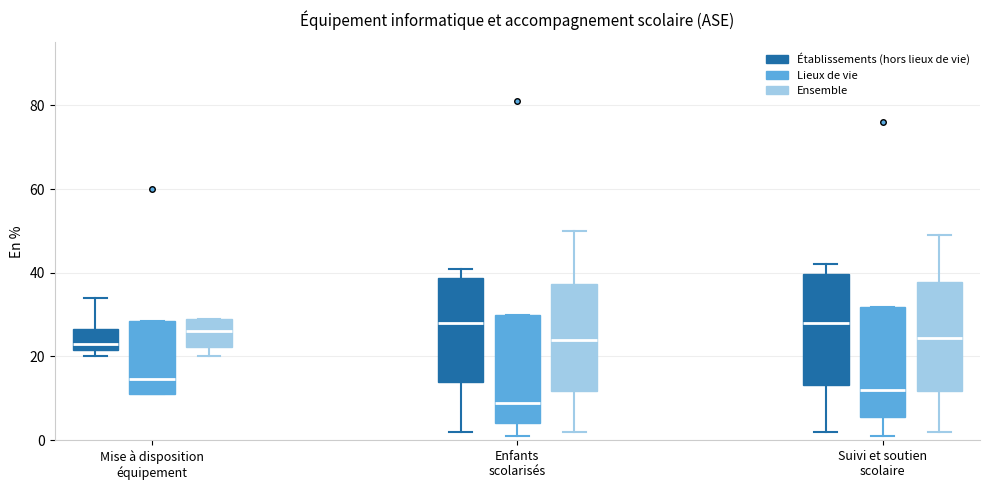

Where is the upper edge of the box for Enfants scolarisés (Lieux de vie) on the y-axis? The values are not printed on the chart, so give them approximately, as read against the axis.

30